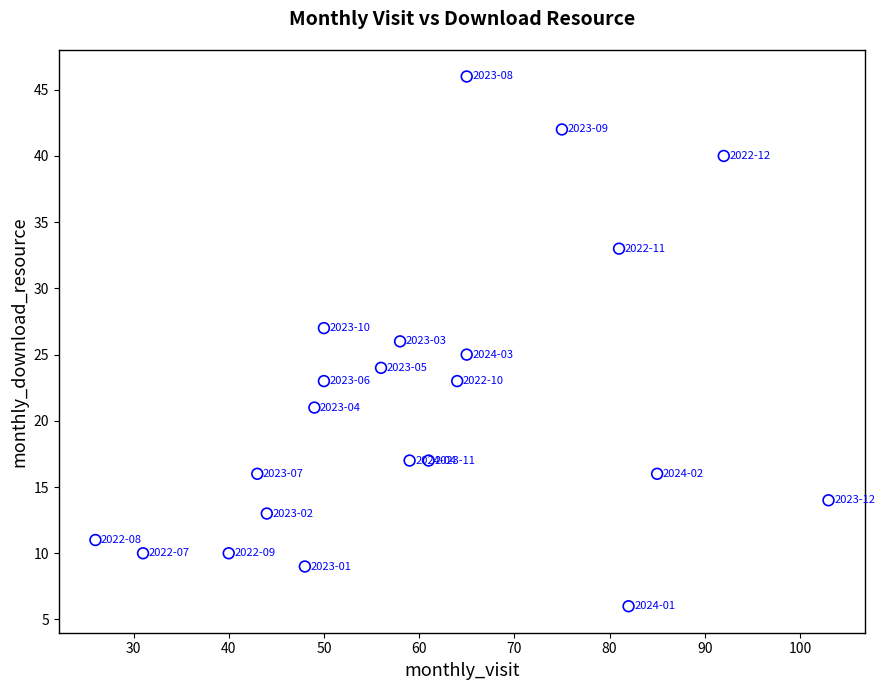

What is the range of X values (max minus min)?

77